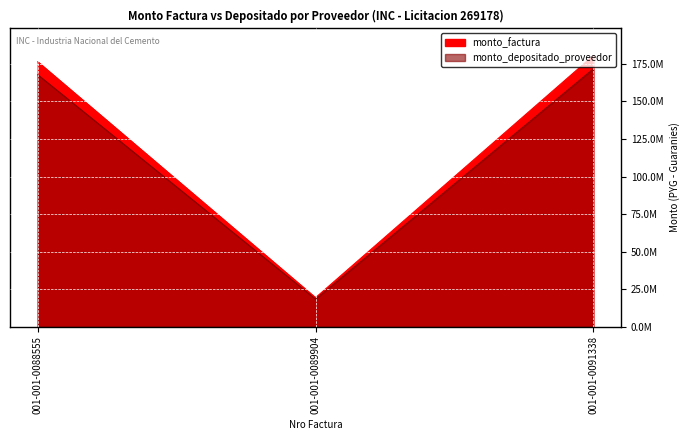

The value of monto_depositado_proveedor at 001-001-0089904 is 18315867. True or false?

True